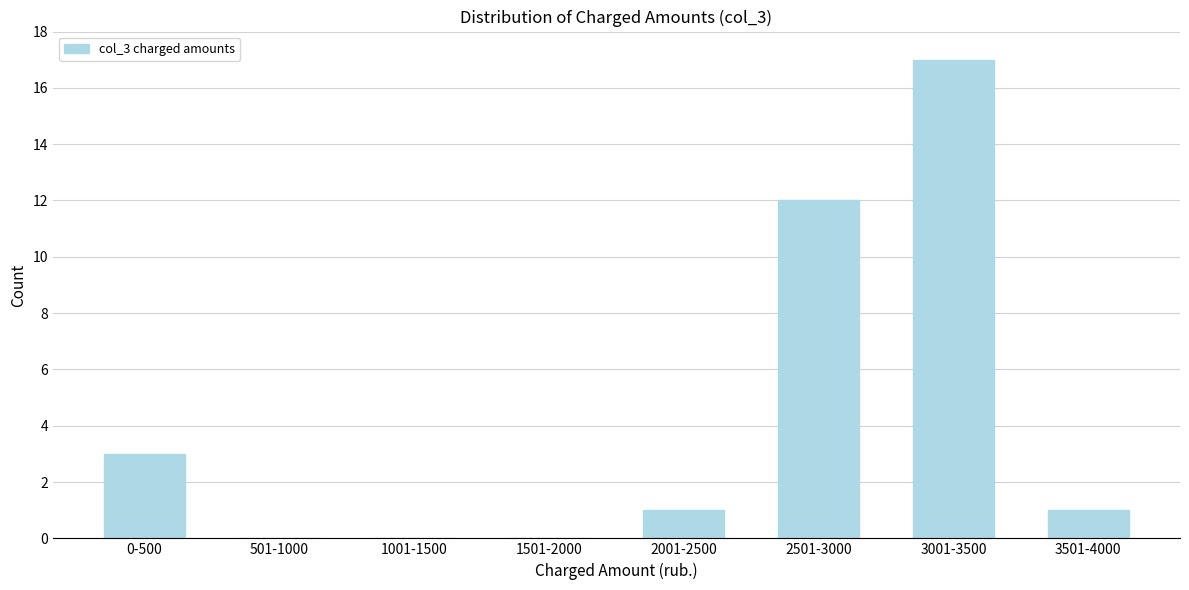

Reading right to left, list all the values displayed in this chart.

3501-4000=1	3001-3500=17	2501-3000=12	2001-2500=1	1501-2000=0	1001-1500=0	501-1000=0	0-500=3